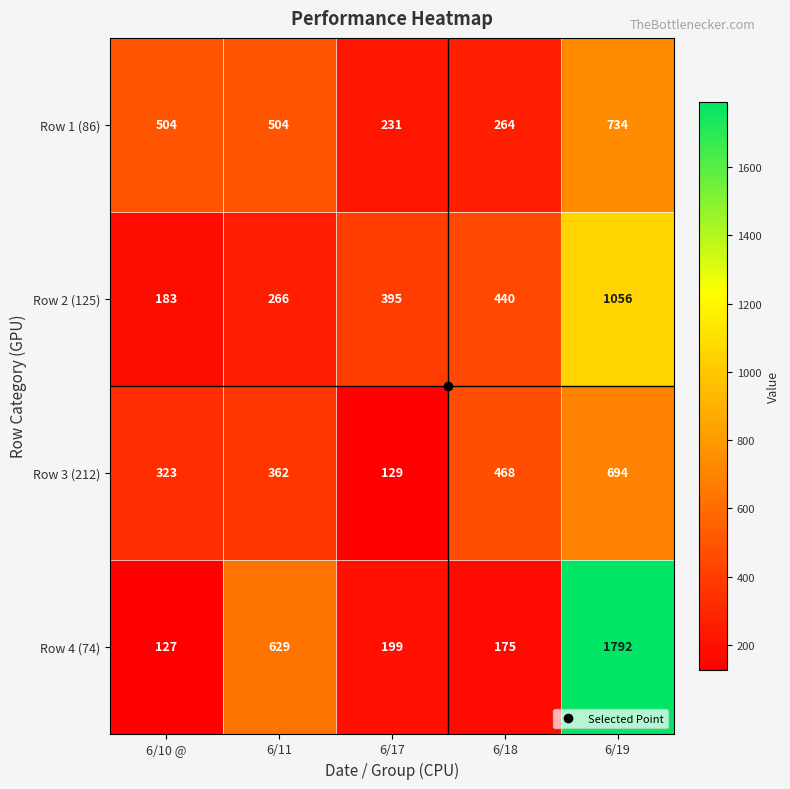

The Row 1 (86) series shows 231 at 6/17. True or false?

True